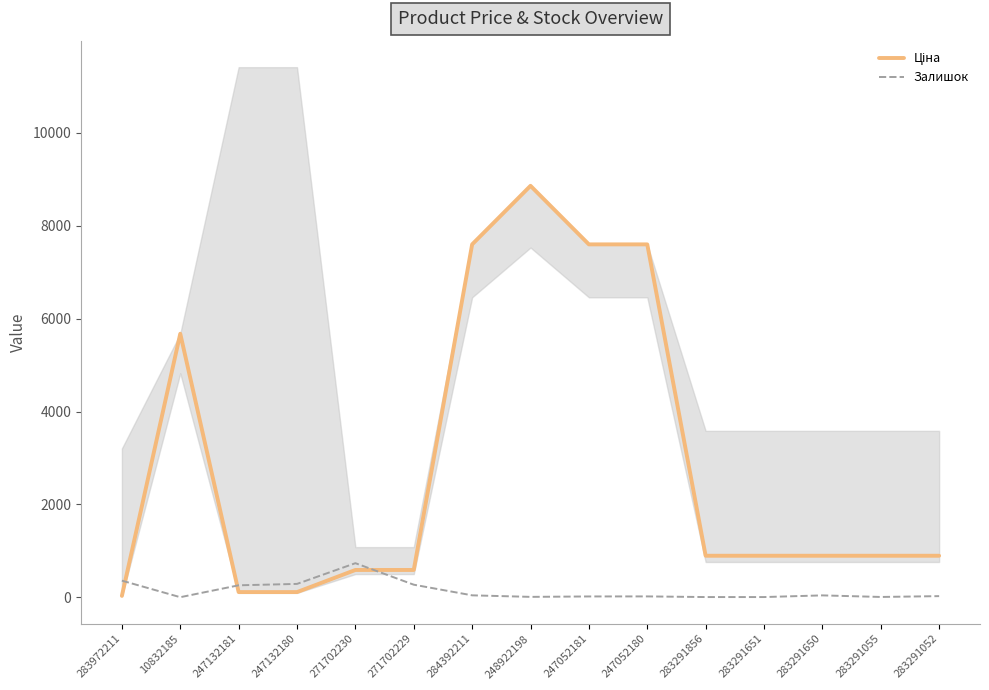

Reading left to right, list all the values displayed in this chart.

Ціна: 283972211=32.0	10832185=5673.8	247132181=114.1	247132180=114.1	271702230=589.9	271702229=589.9	284392211=7596.5	248922198=8856.7	247052181=7596.5	247052180=7596.5	283291856=895.9	283291651=895.9	283291650=895.9	283291055=895.9	283291052=895.9
Залишок: 283972211=360.0	10832185=4.0	247132181=260.0	247132180=290.0	271702230=736.0	271702229=273.0	284392211=44.0	248922198=11.0	247052181=20.0	247052180=21.0	283291856=7.0	283291651=7.0	283291650=43.0	283291055=9.0	283291052=27.0